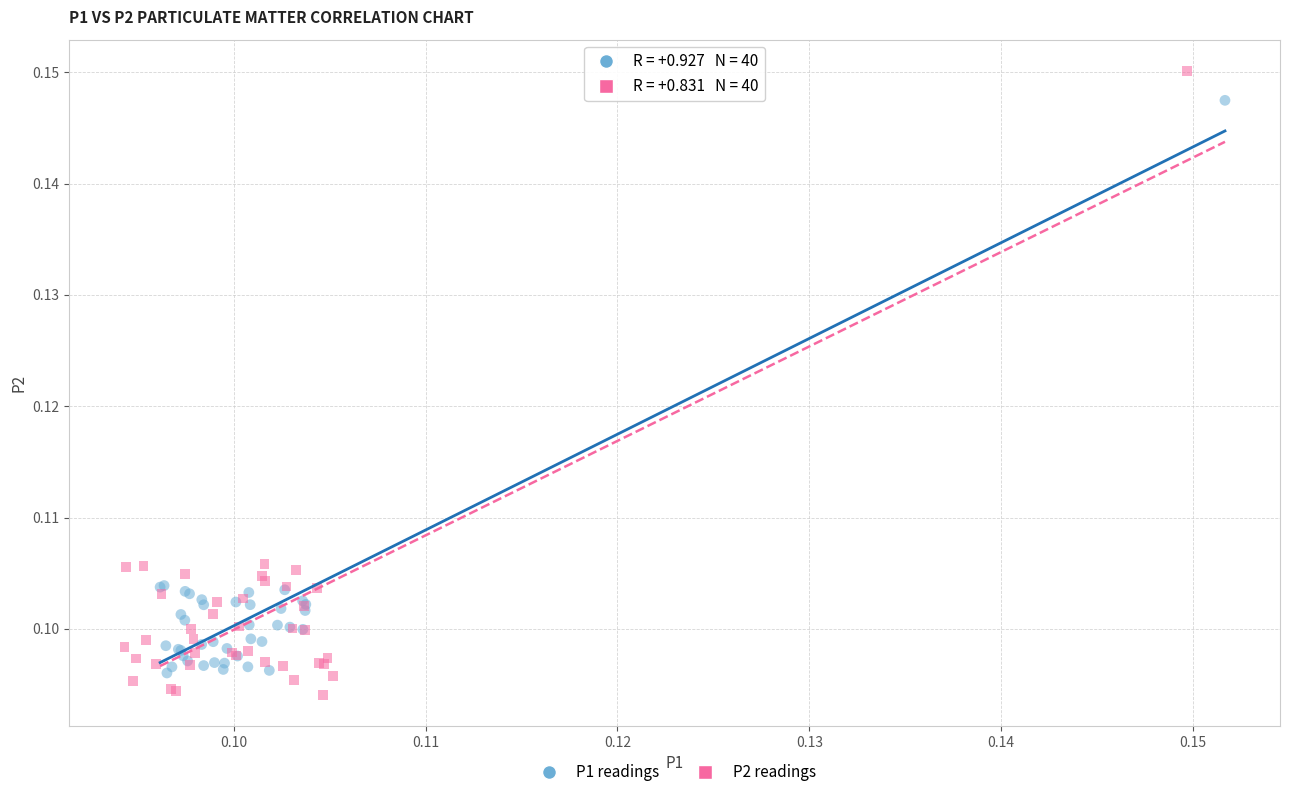

Which series reaches the maximum Y coordinate?

P2 readings